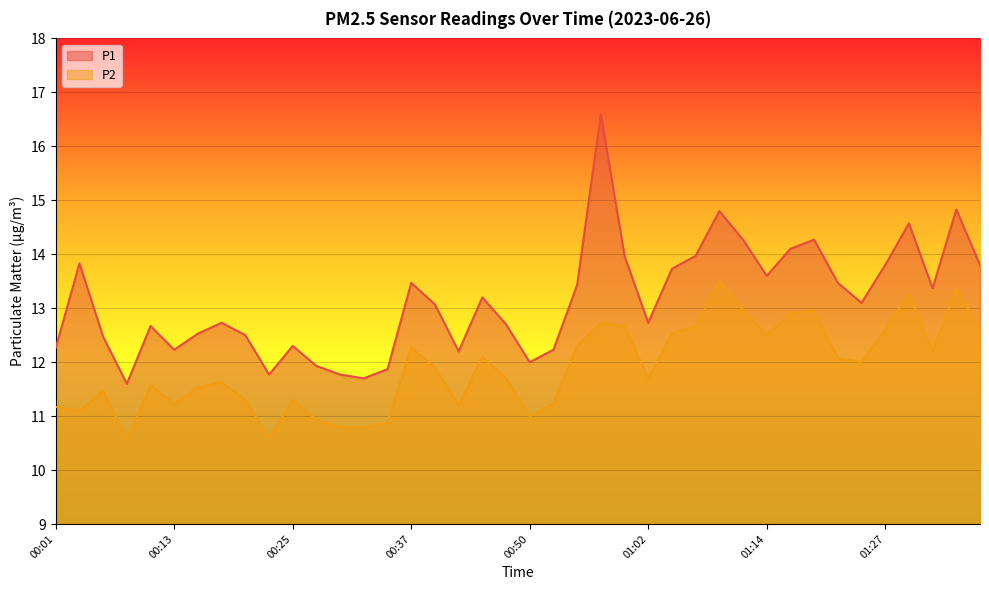

What value does the P1 series have at 00:47?

12.7